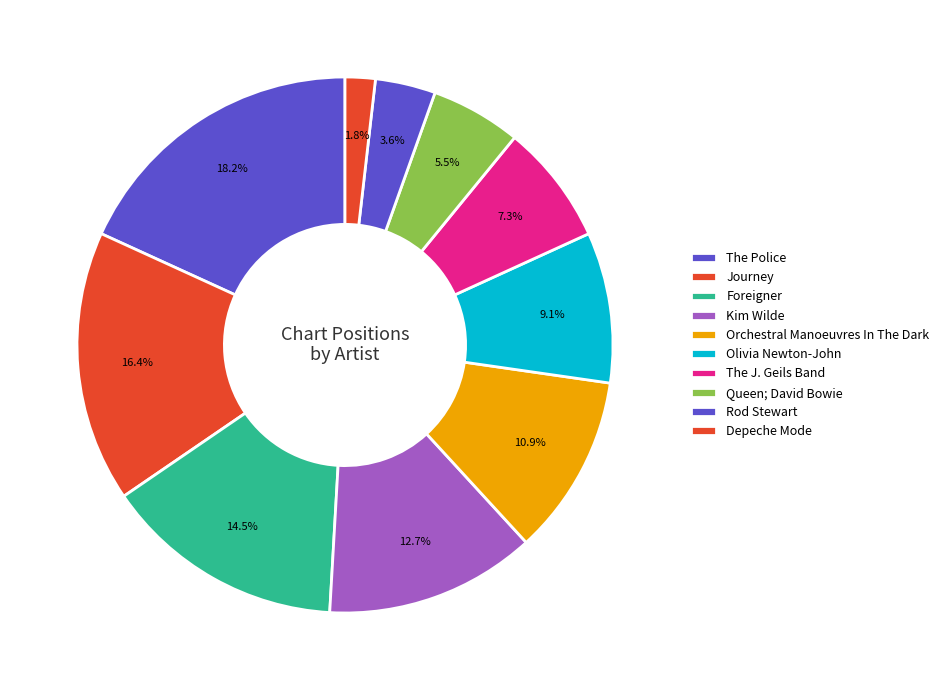

To the nearest percent, what portion does Journey represent?

4%